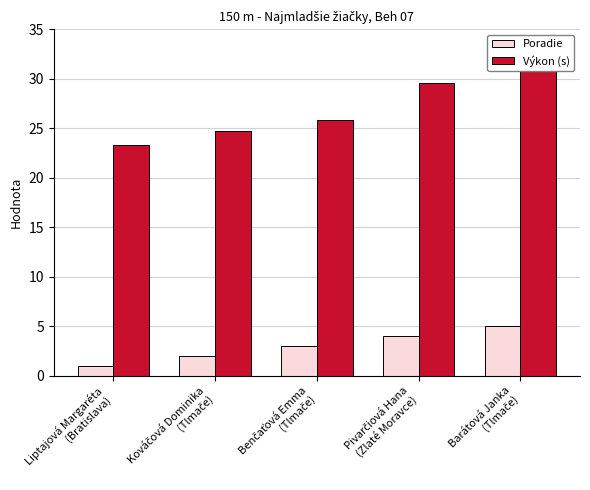

List the series in order of their peak value, lowest first.

Poradie, Výkon (s)